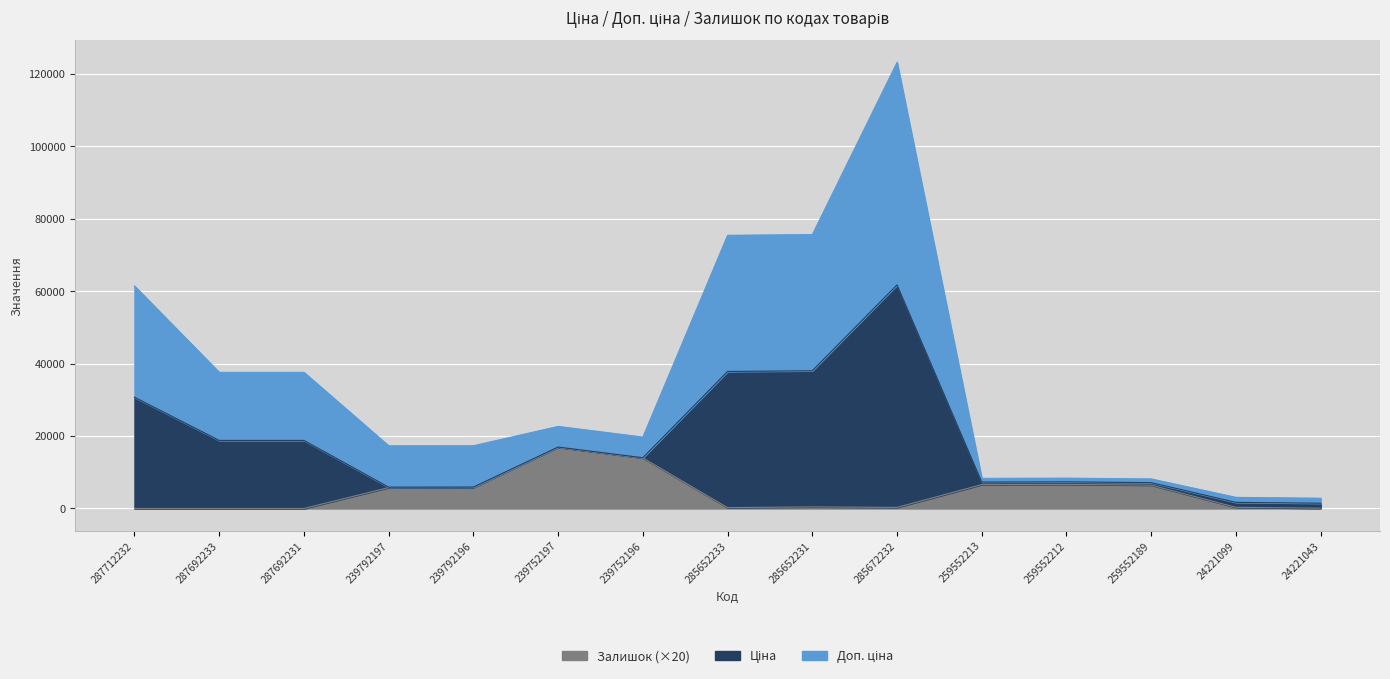

What is the difference between the highest and lowest values at 285652233?

75187.2